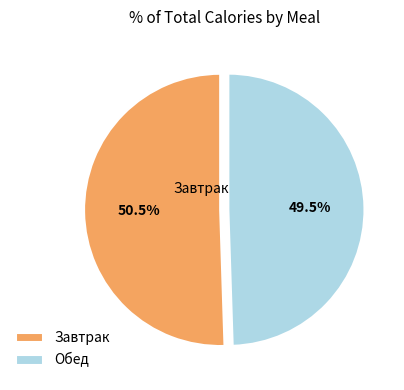

Between Обед and Завтрак, which is larger?

Завтрак